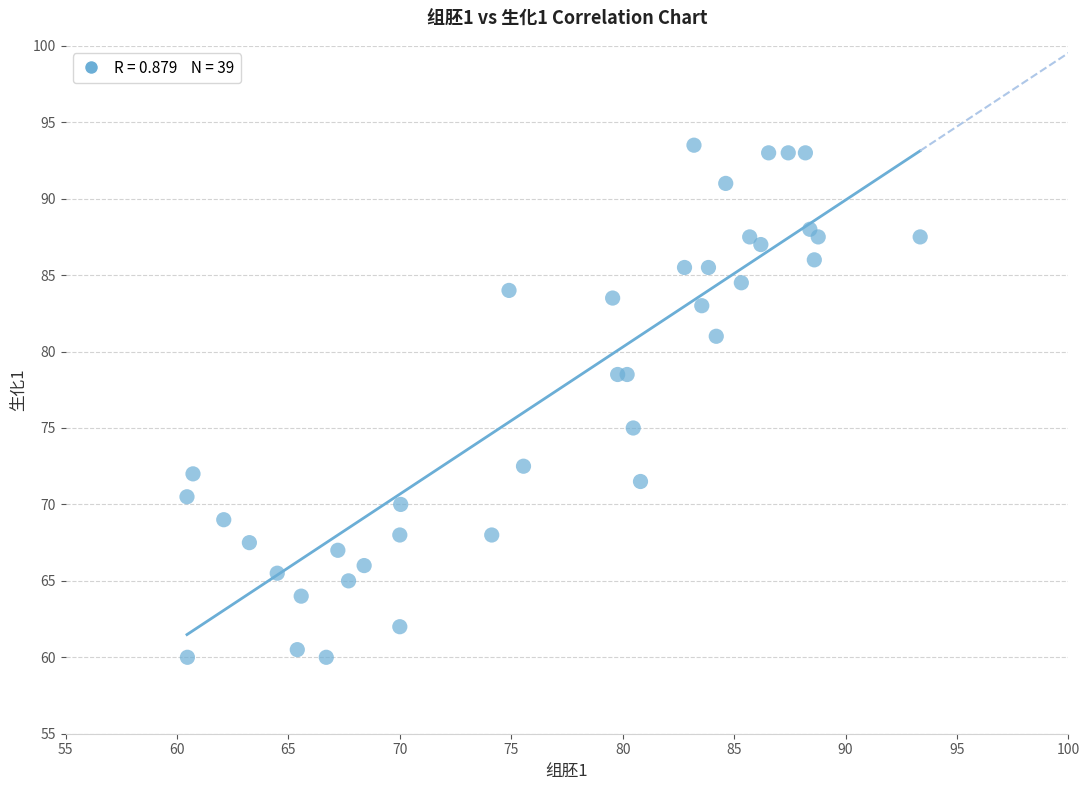

What Y value in the scatter plot is closest to 76?

75.0